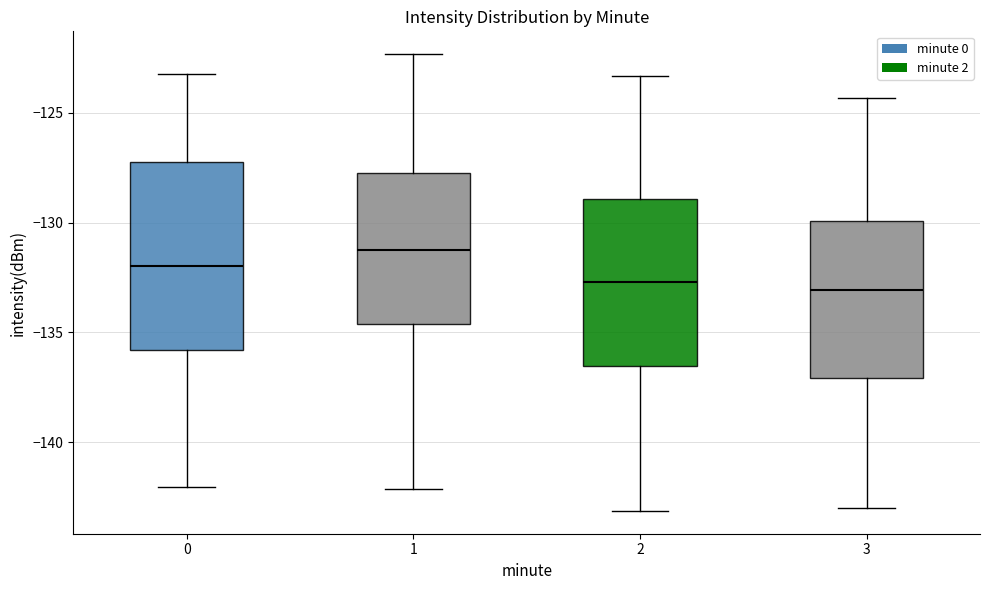

Which box's median line is the highest?

1